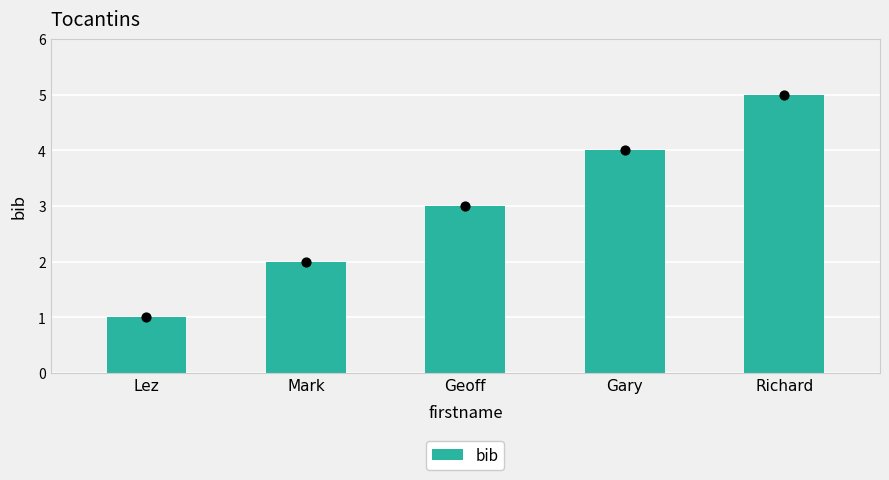

Approximately how many times larger is the value at Mark compared to Geoff?

0.7